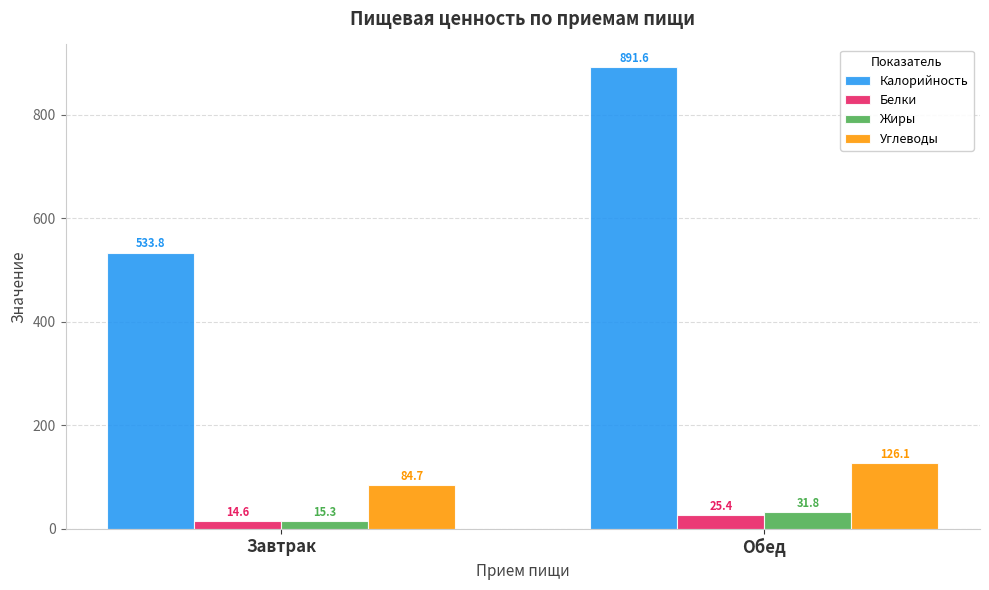

How many series are shown in this chart?

4